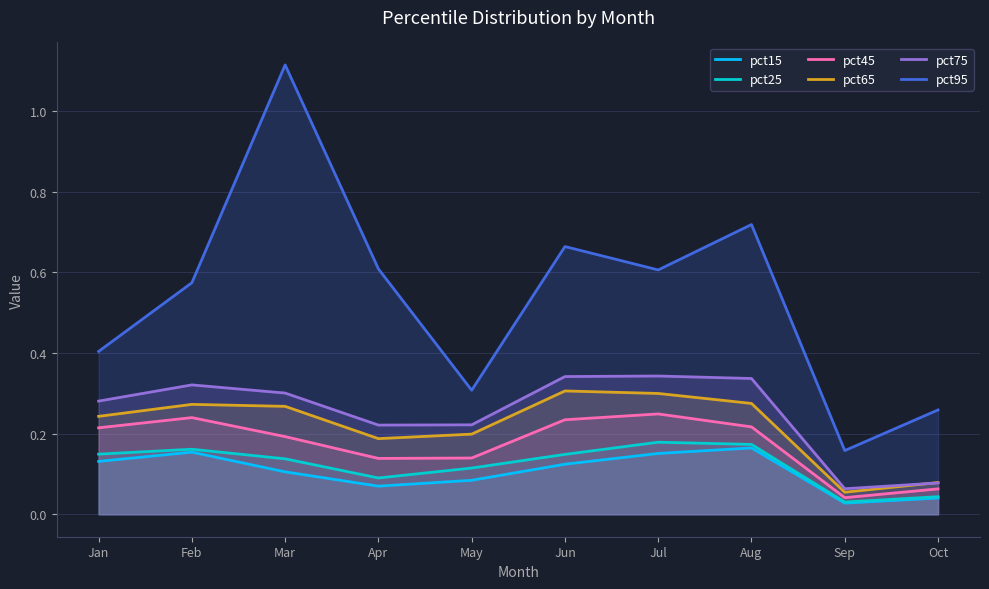

Which category has the highest value across all series?

Mar